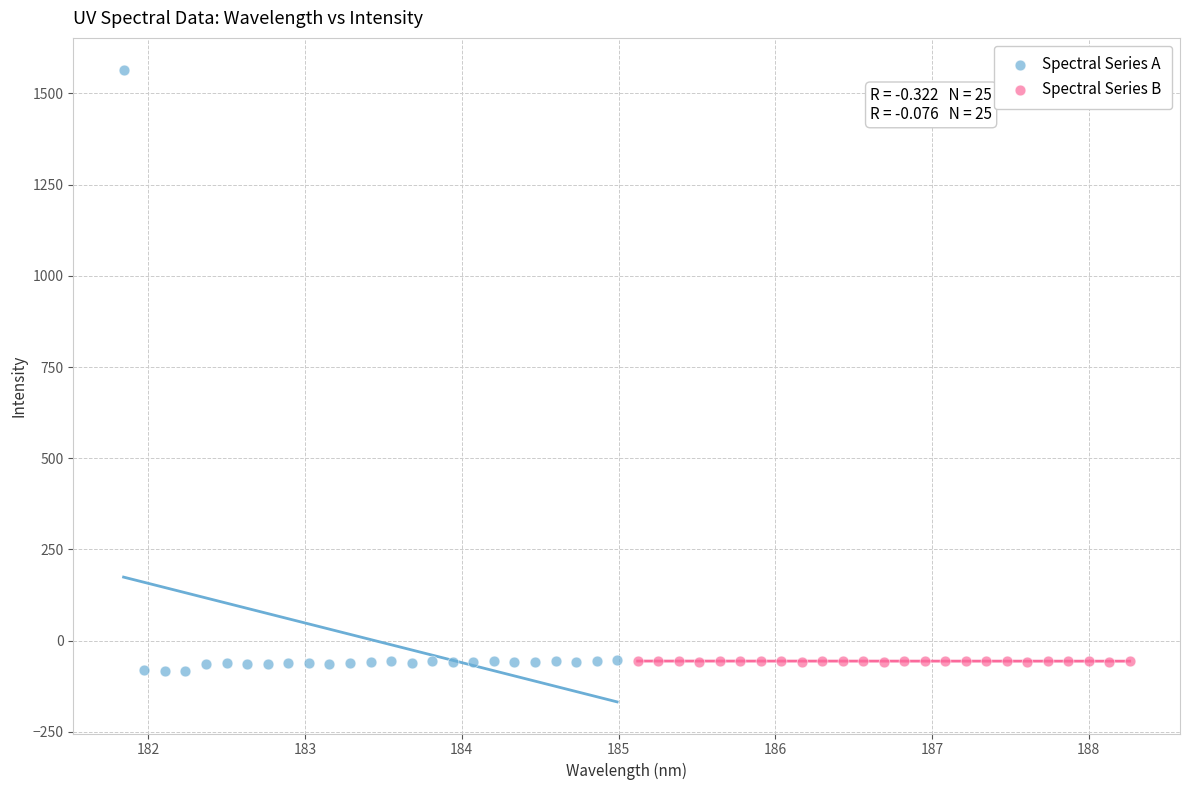

Which series reaches the maximum Y coordinate?

Spectral Series A